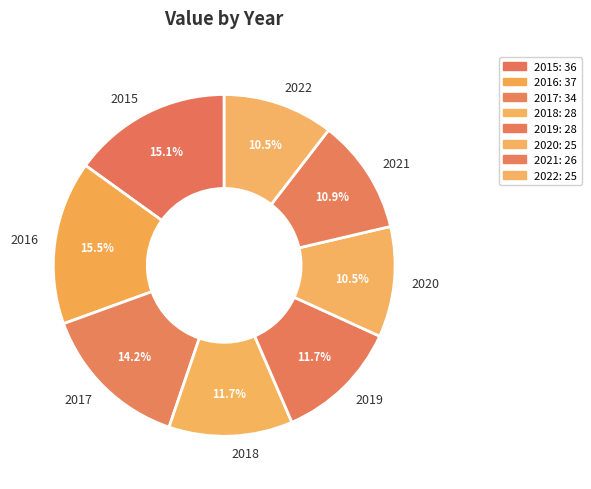

Does 2020 account for over 50% of the chart?

No